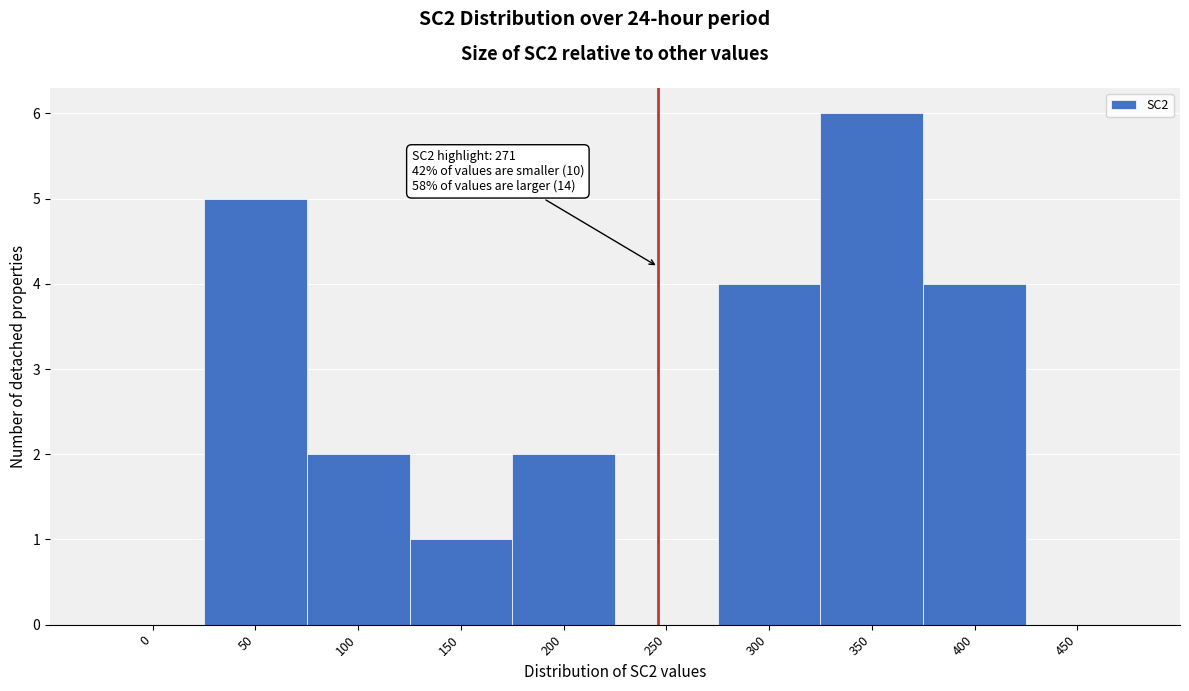

Reading right to left, what are all the values shown in this chart?

450=0	400=4	350=6	300=4	250=0	200=2	150=1	100=2	50=5	0=0